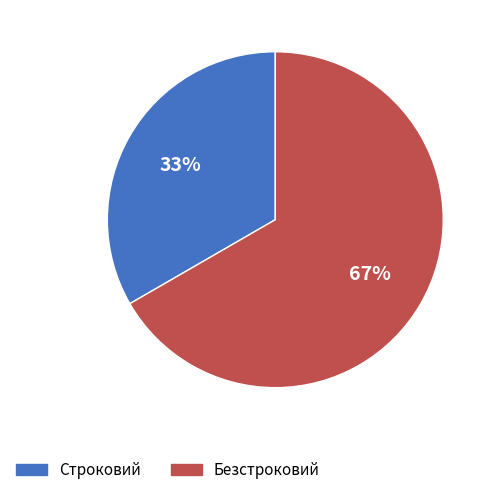

What is the smallest slice in the pie chart?

Строковий